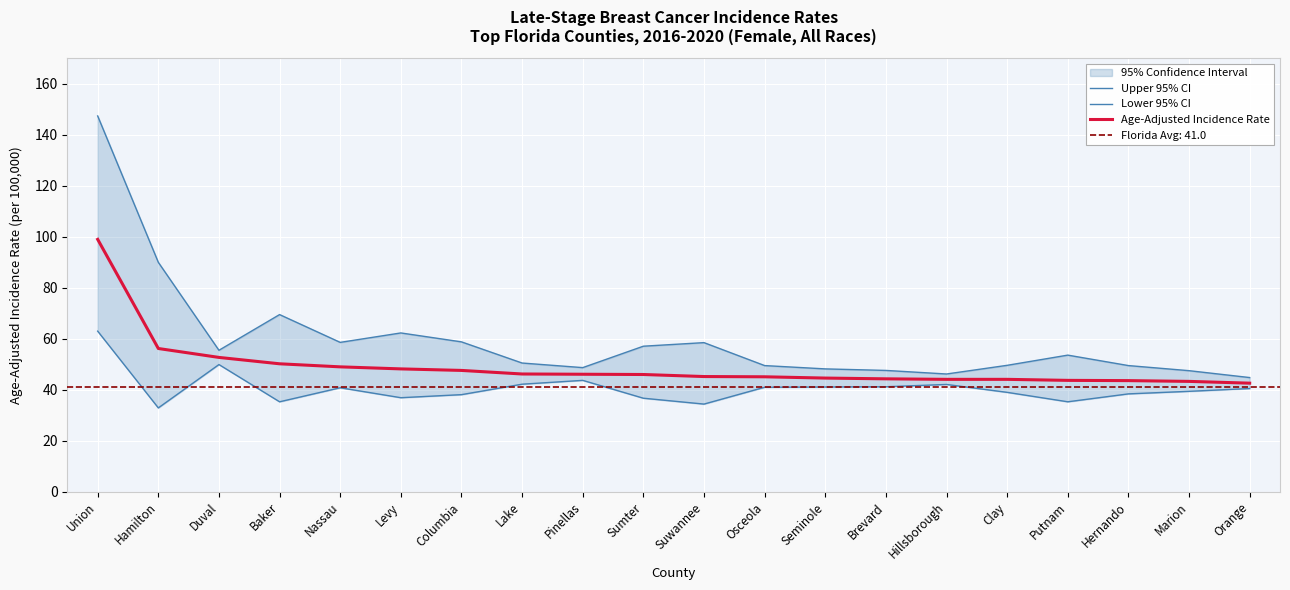

List the series in order of their peak value, lowest first.

Lower 95% CI, Age-Adjusted Incidence Rate, Upper 95% CI